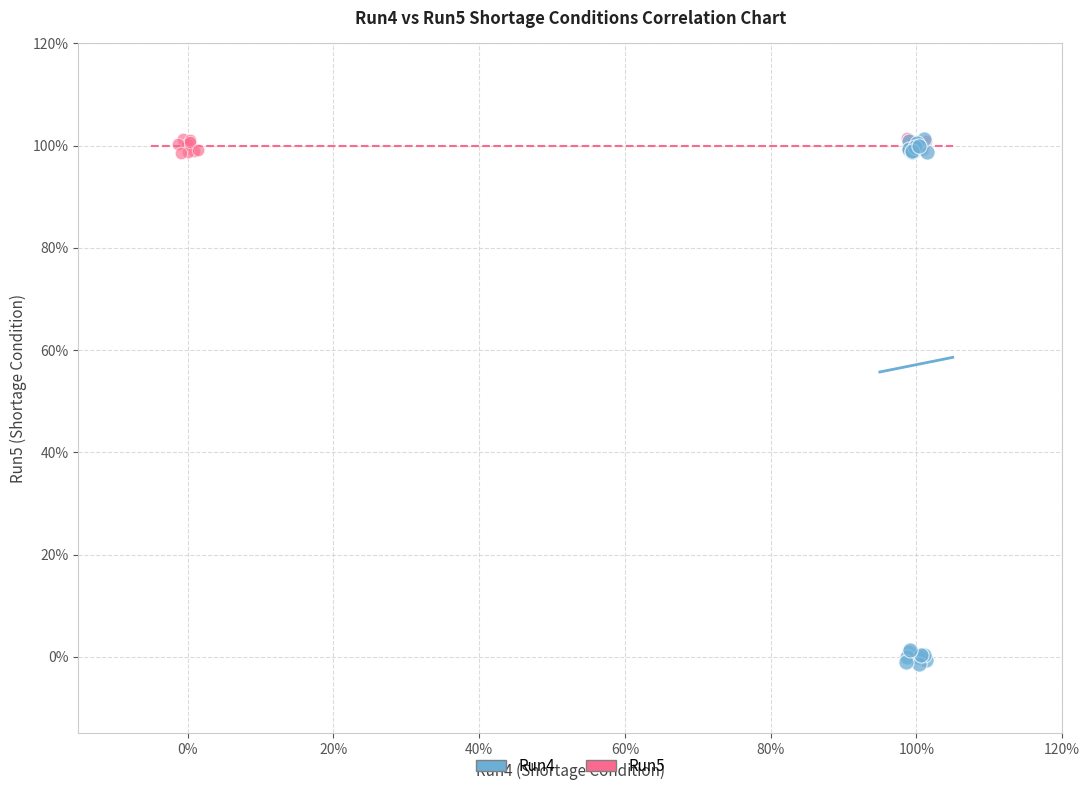

What are all the series names shown in the legend?

Run4, Run5